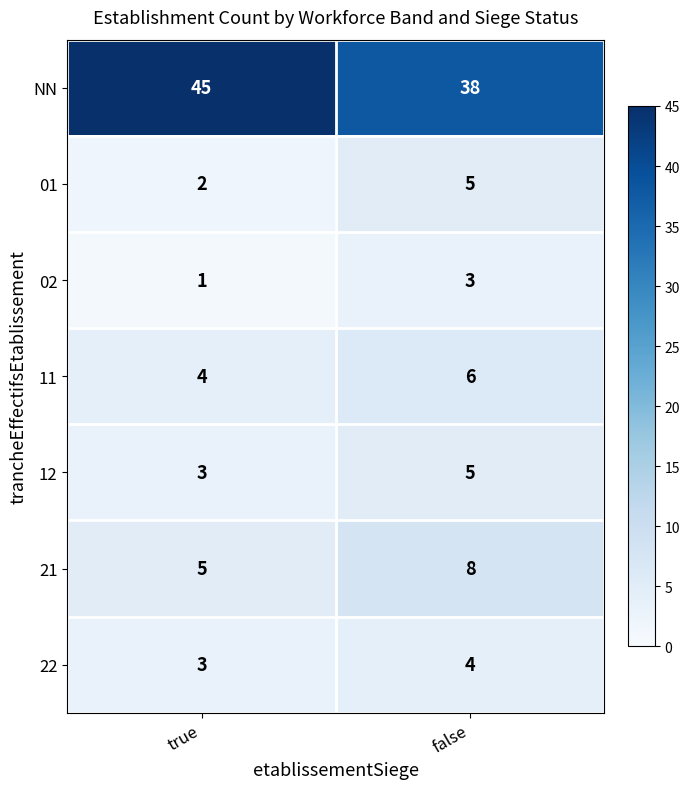

How many values in the 12 series are below 5?

1